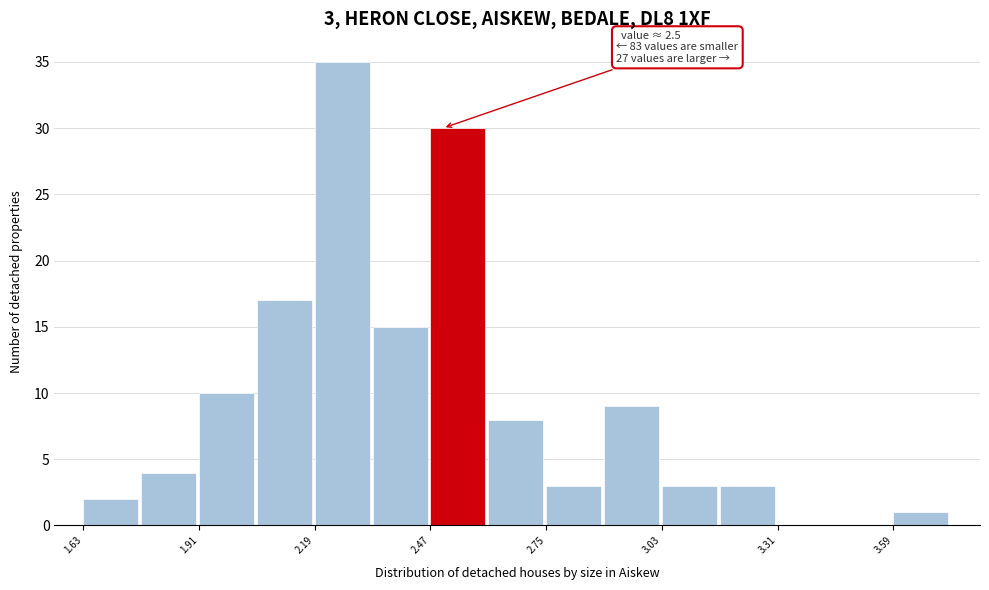

Read against the x-axis, roughly where is the centre of the tallest bar?

2.25